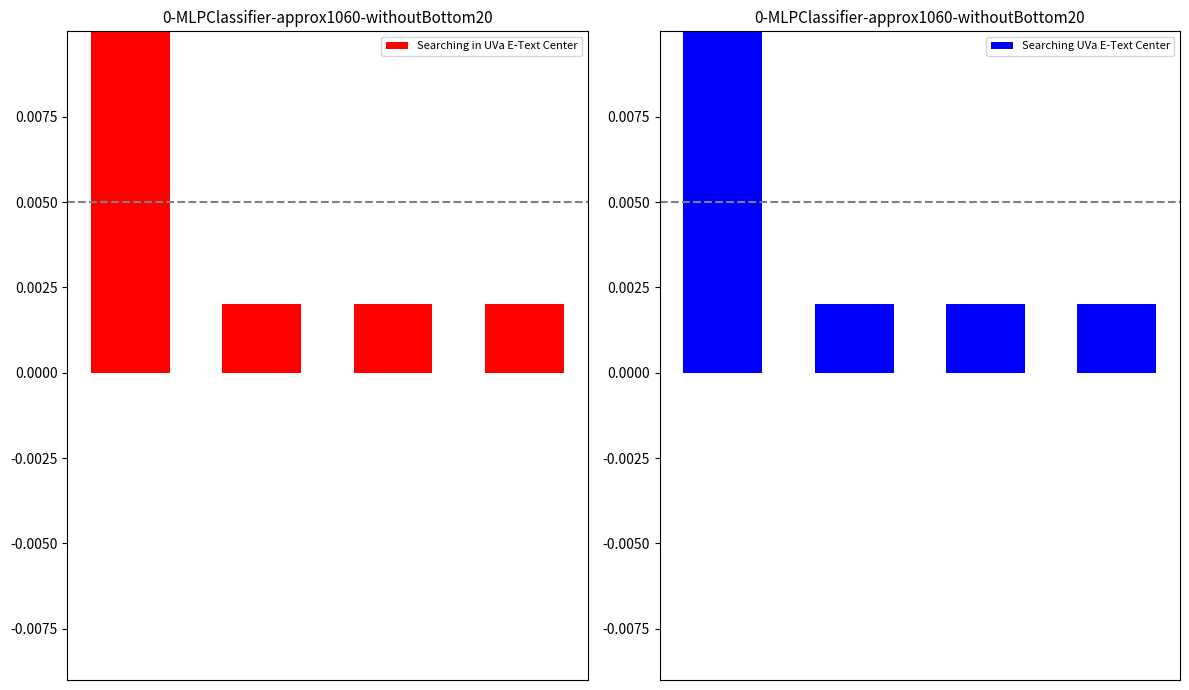

List the labels in order of Searching UVa E-Text Center value, smallest first.

1, 2, 3, 0